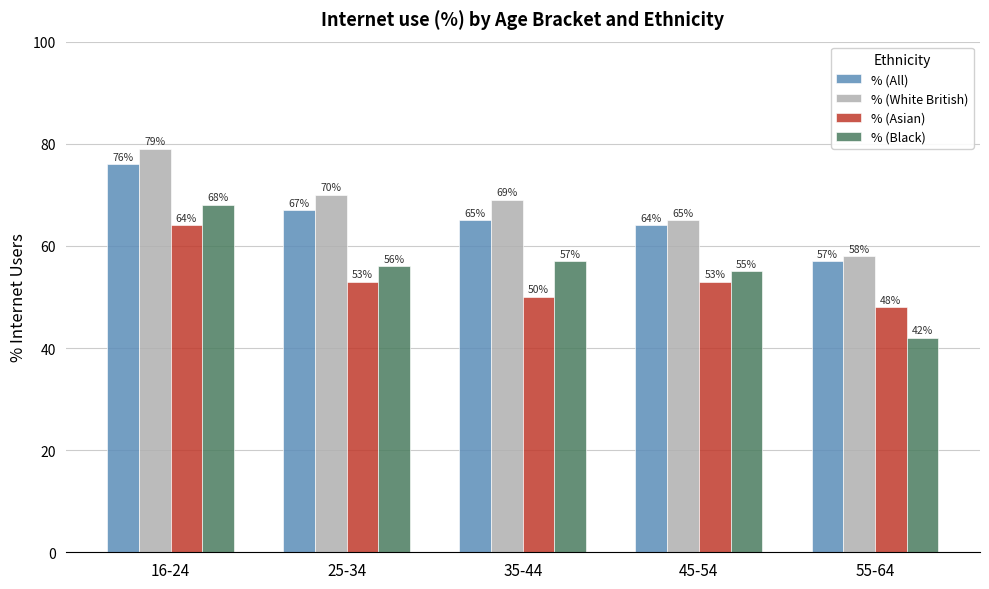

What is the minimum value for % (Black)?

42